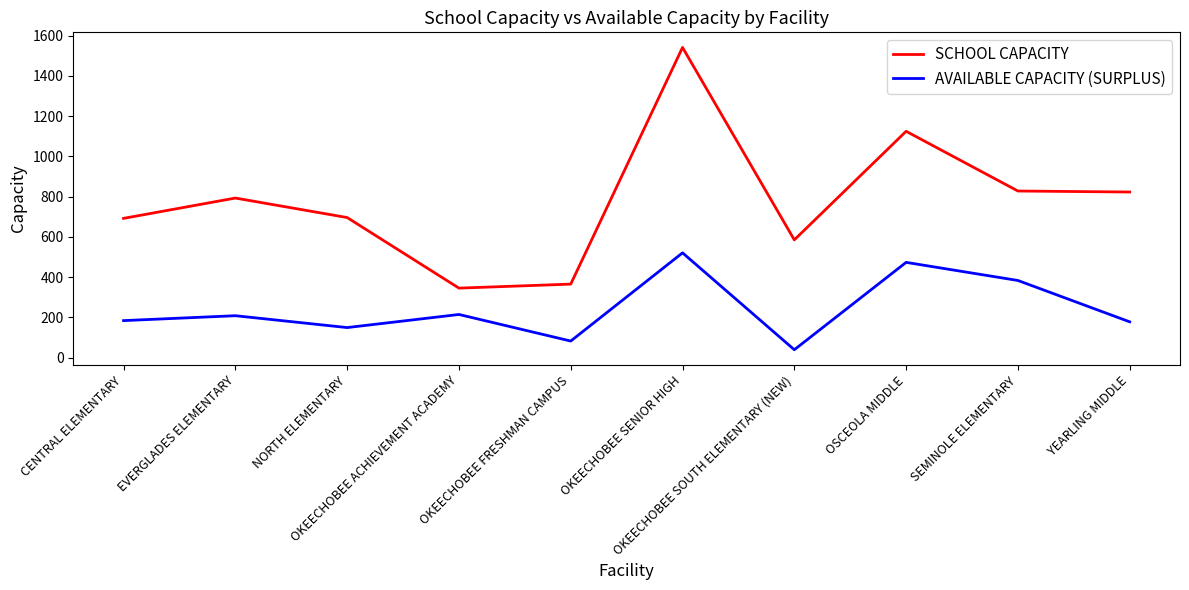

How many values in the AVAILABLE CAPACITY (SURPLUS) series are below 207?

5